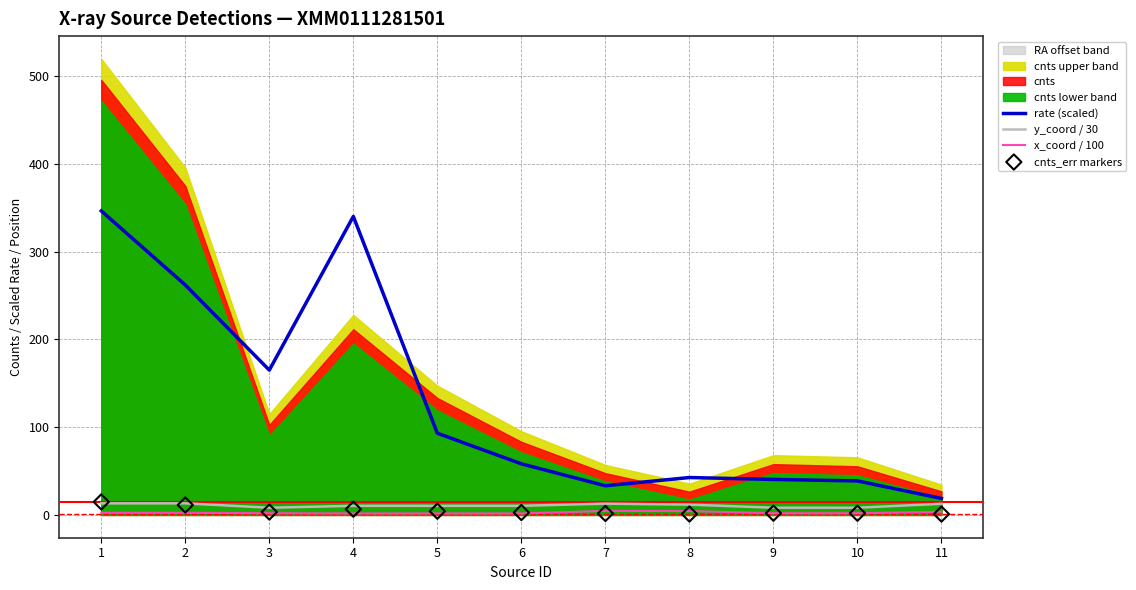

Which series reaches the minimum Y coordinate?

cnts_err markers